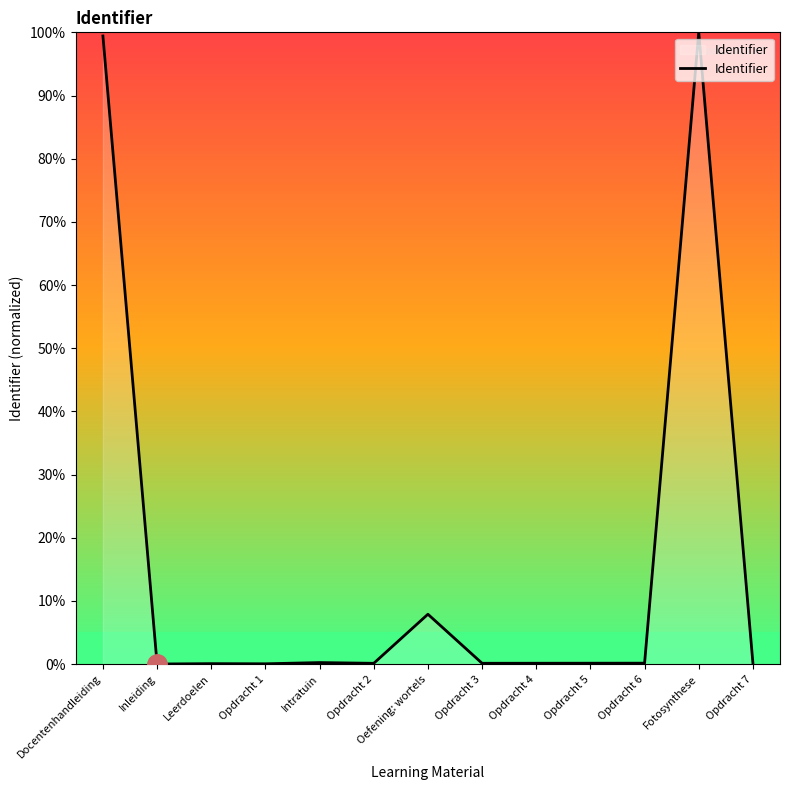

True or false: the data shows 0.1 at Opdracht 5.

True